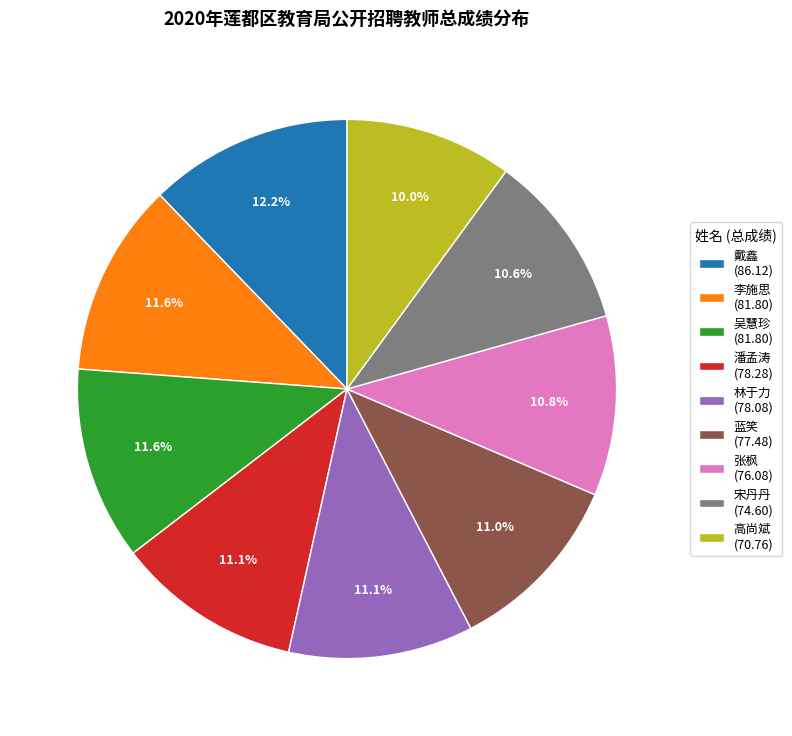

Does 潘孟涛 (78.28) account for over 50% of the chart?

No